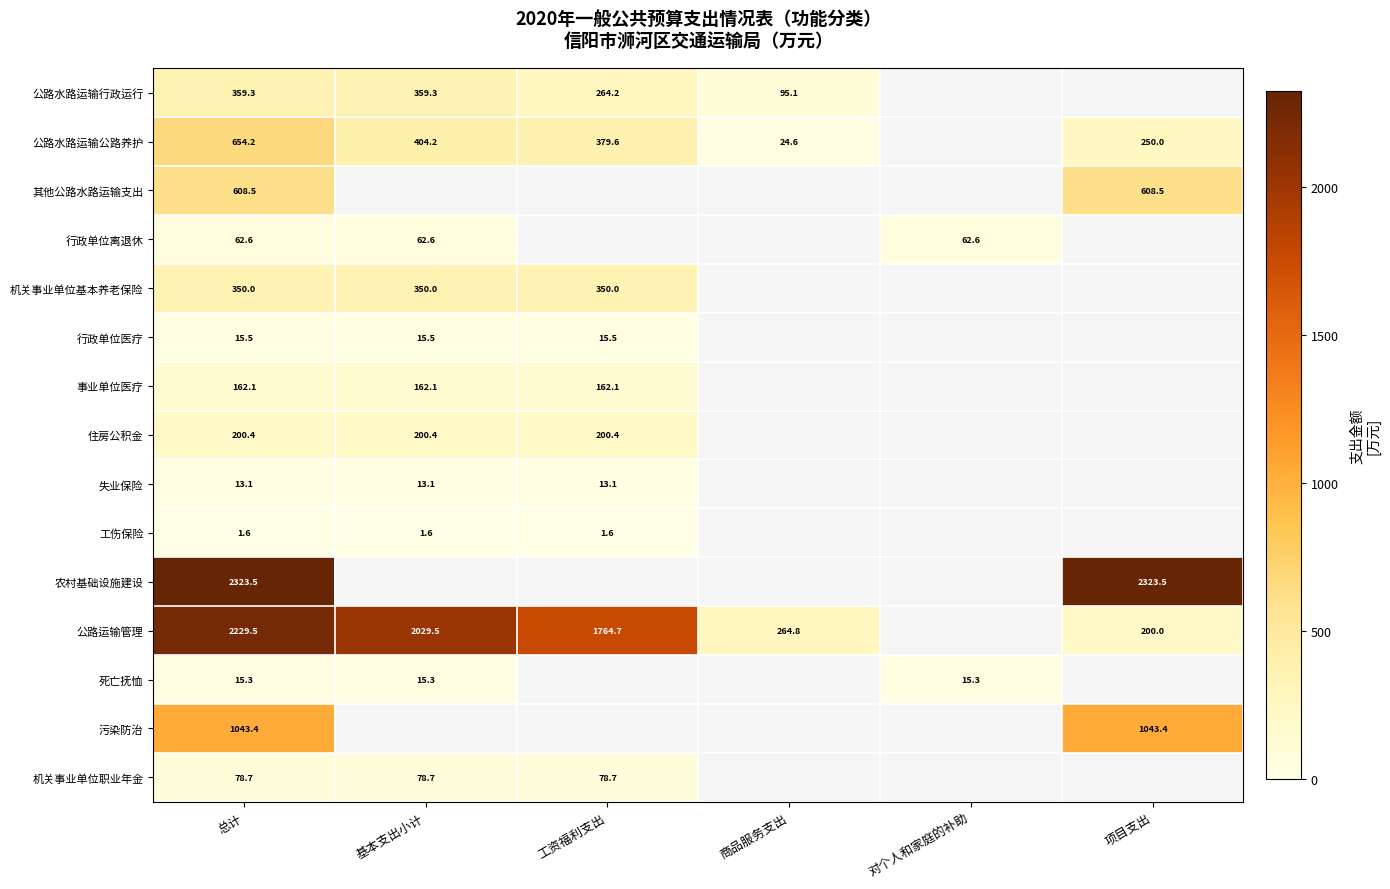

At how many categories does at least one series exceed 676?

4